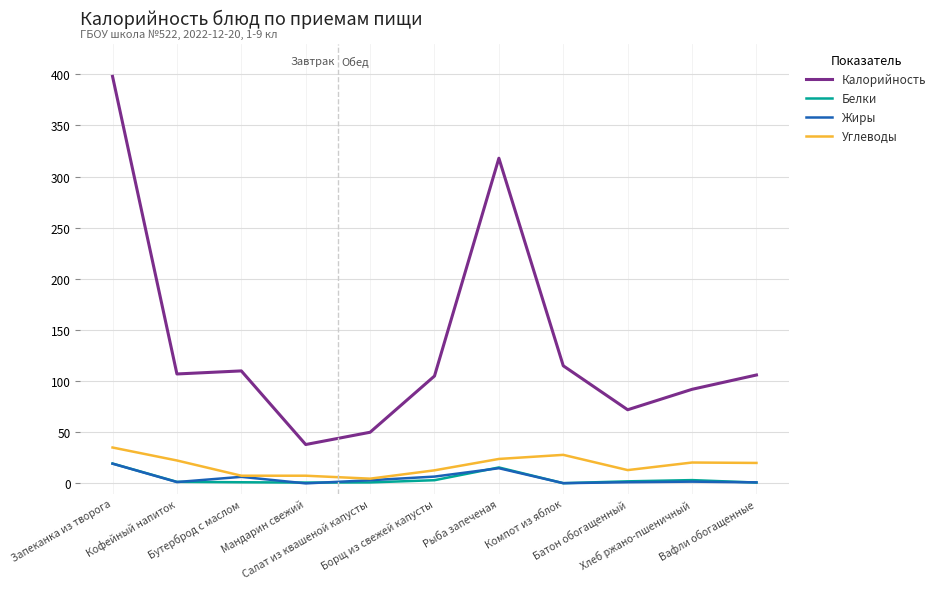

At which category is the sum across all series the highest?

Запеканка из творога